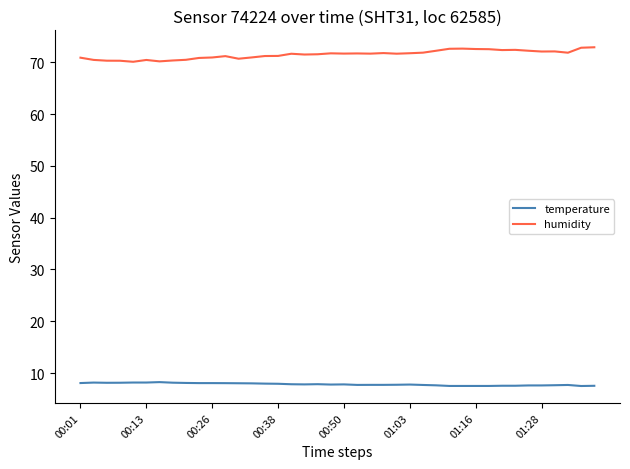

What is the minimum value shown in the chart?

7.5